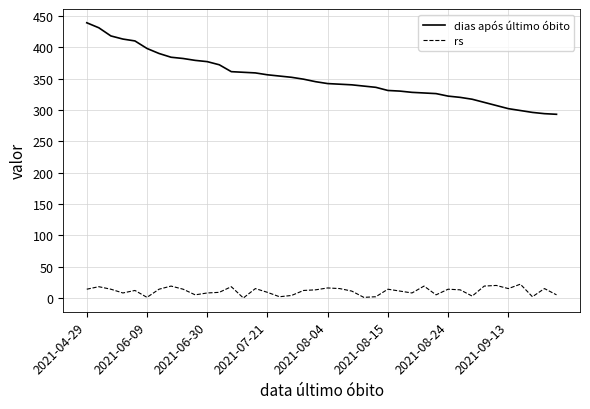

What is the difference between the second highest and second lowest values in the rs series?

19